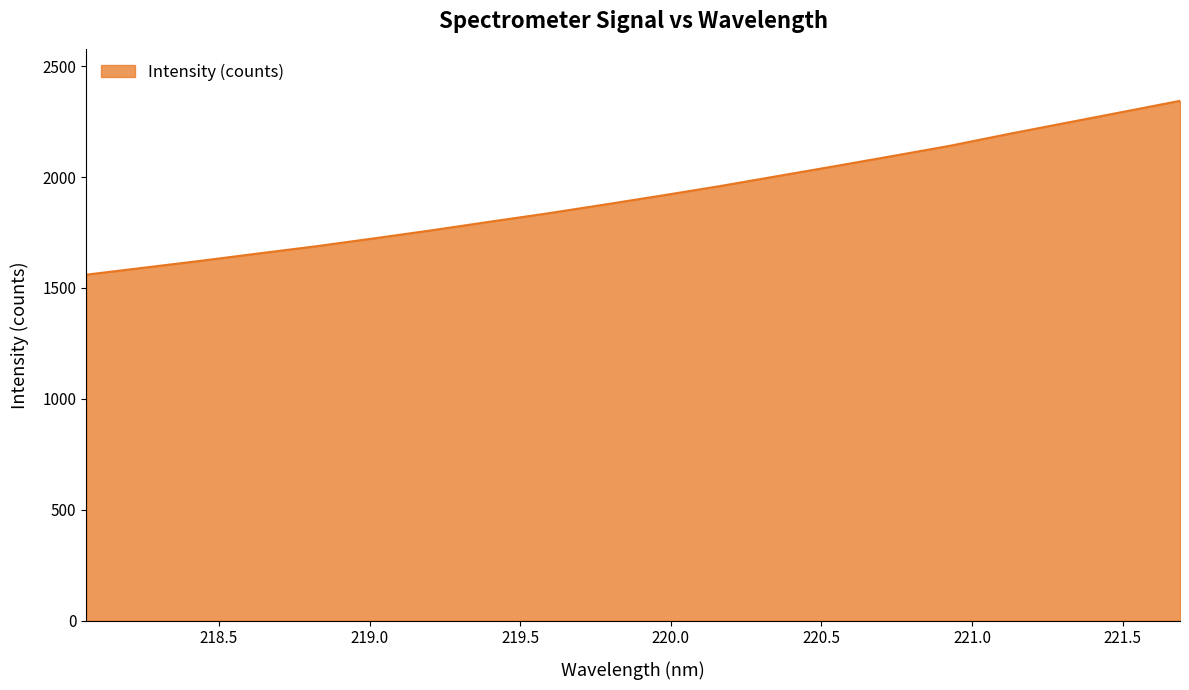

What is the difference between the maximum and minimum values?

783.8